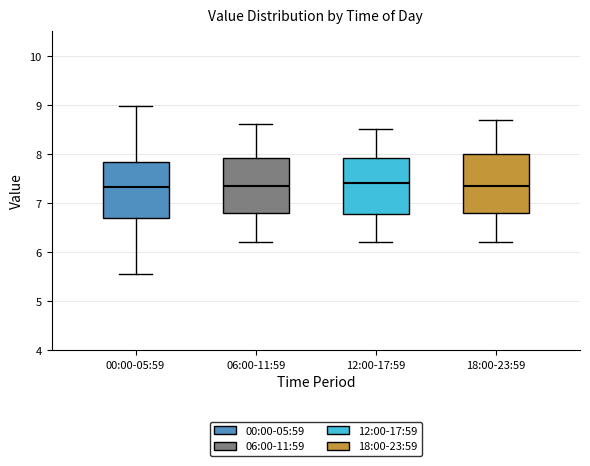

Where does the upper whisker of the box for 12:00-17:59 end on the y-axis? The values are not printed on the chart, so give them approximately, as read against the axis.

8.5